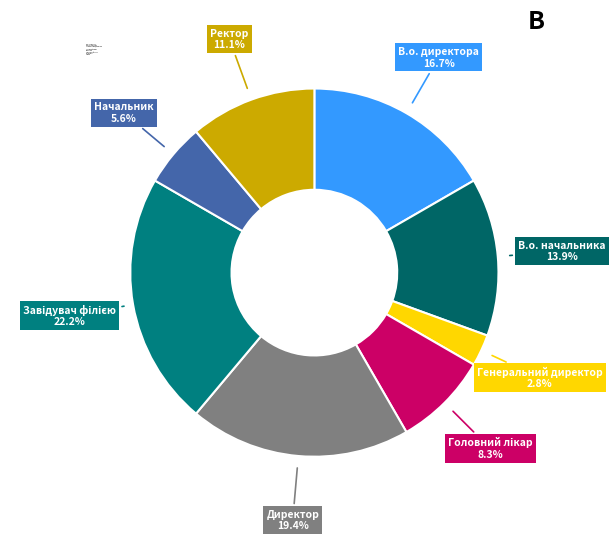

Is there a majority slice in this chart?

No